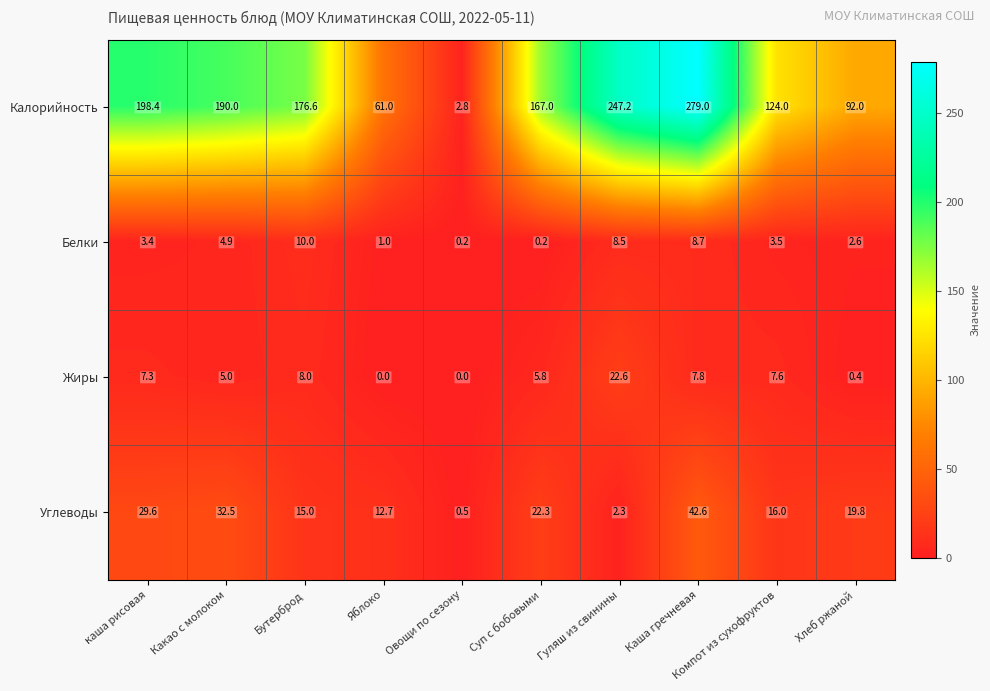

At how many categories does at least one series exceed 20?

9